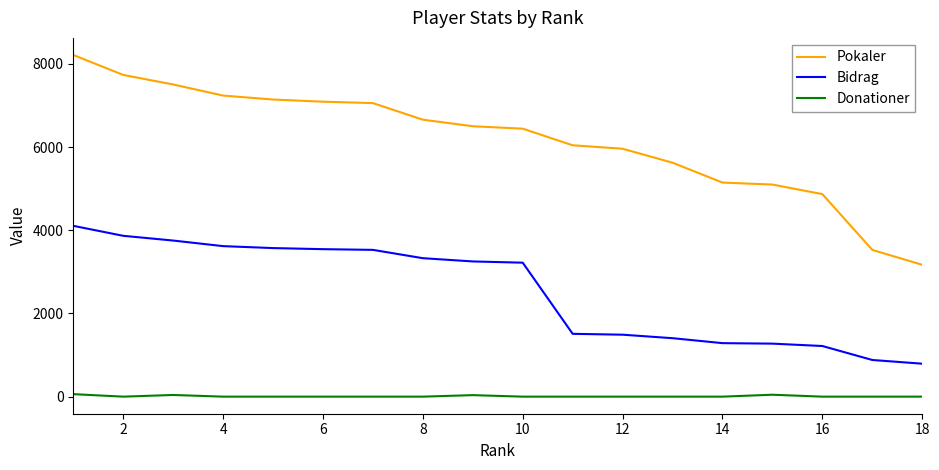

List the series in order of their peak value, highest first.

Pokaler, Bidrag, Donationer